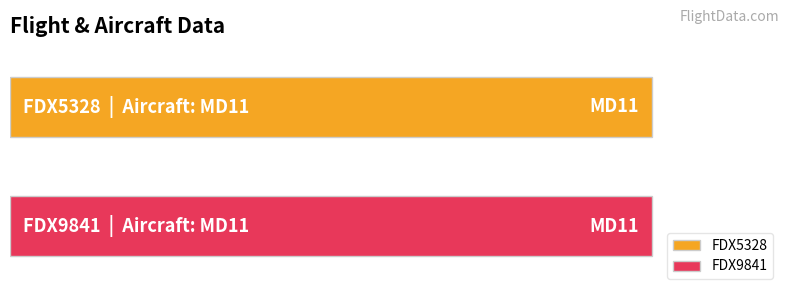

Are the bars horizontal?

Yes